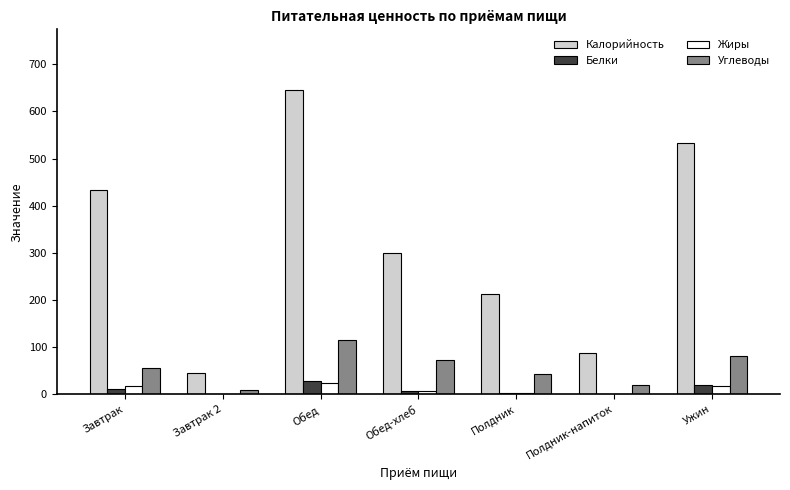

Which series has the largest total across all categories?

Калорийность